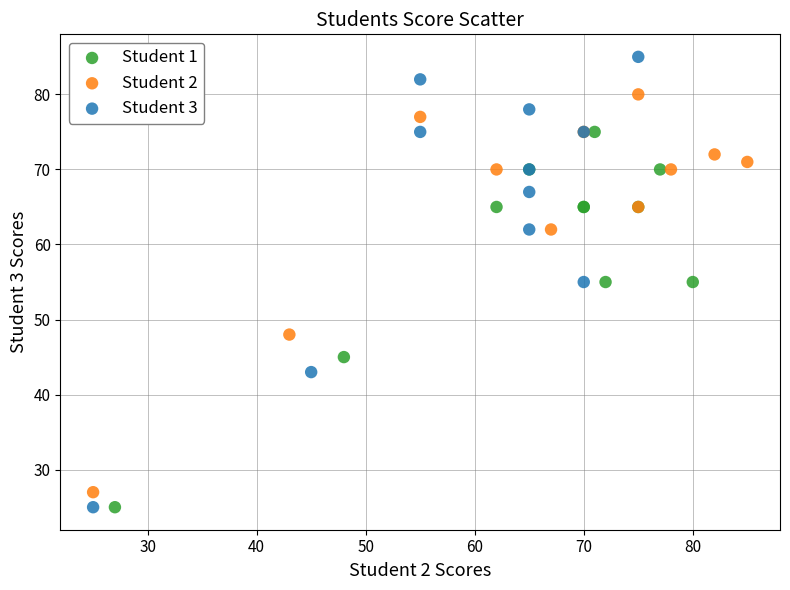

Which series has the widest spread of Y values?

Student 3